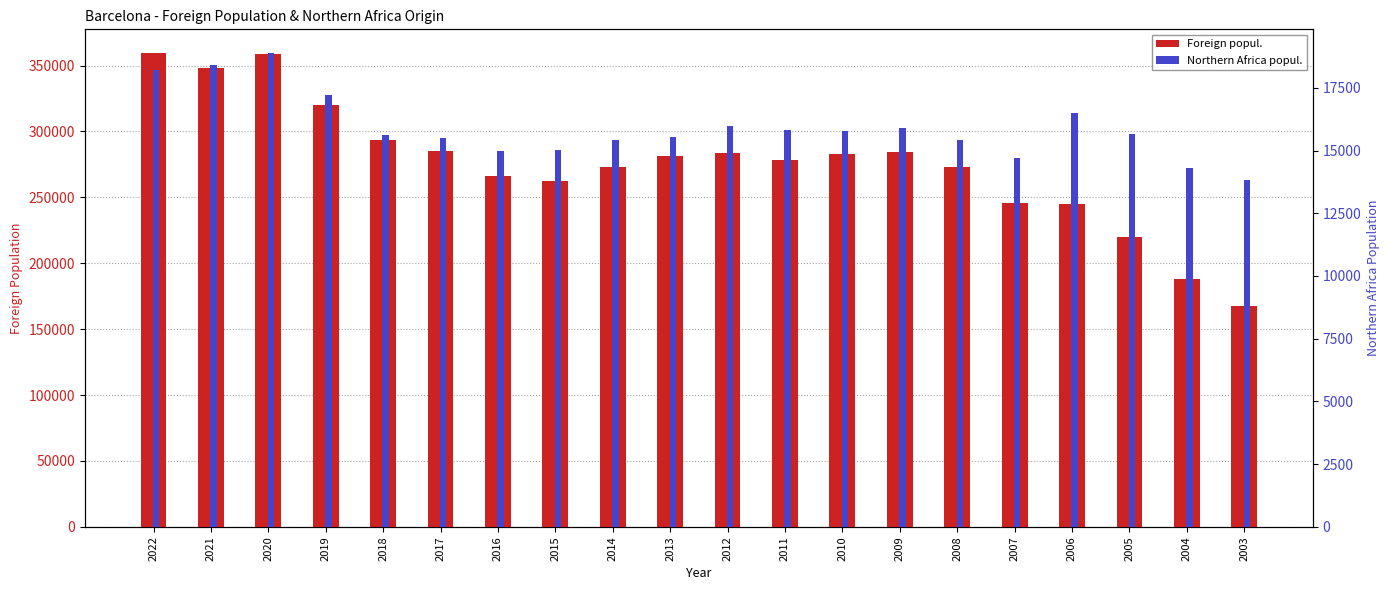

What is the value of the Northern Africa popul. bar at the 20th from the left?

13829